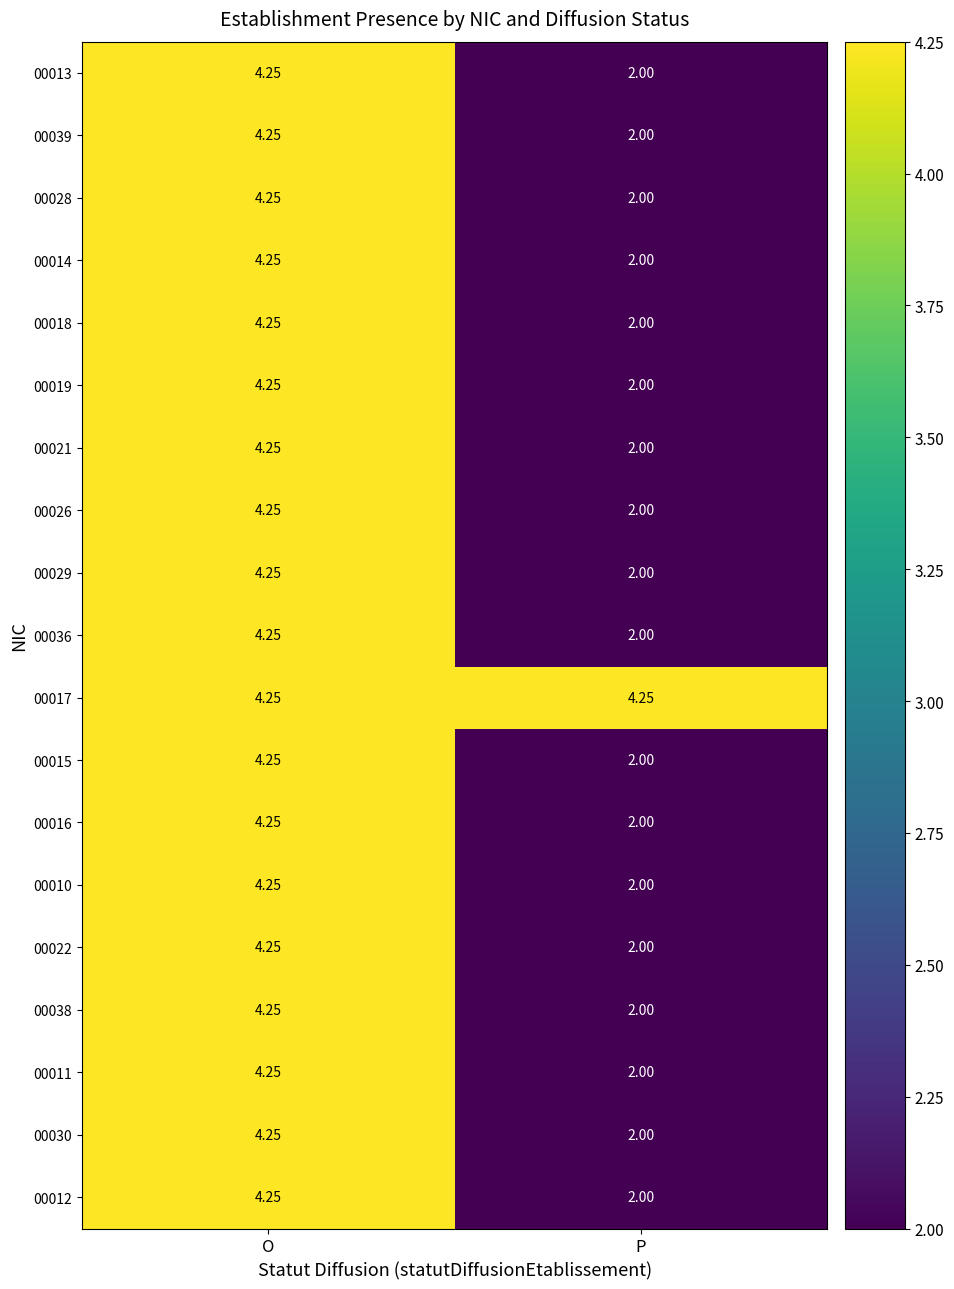

Which label corresponds to the smallest value in the chart?

P